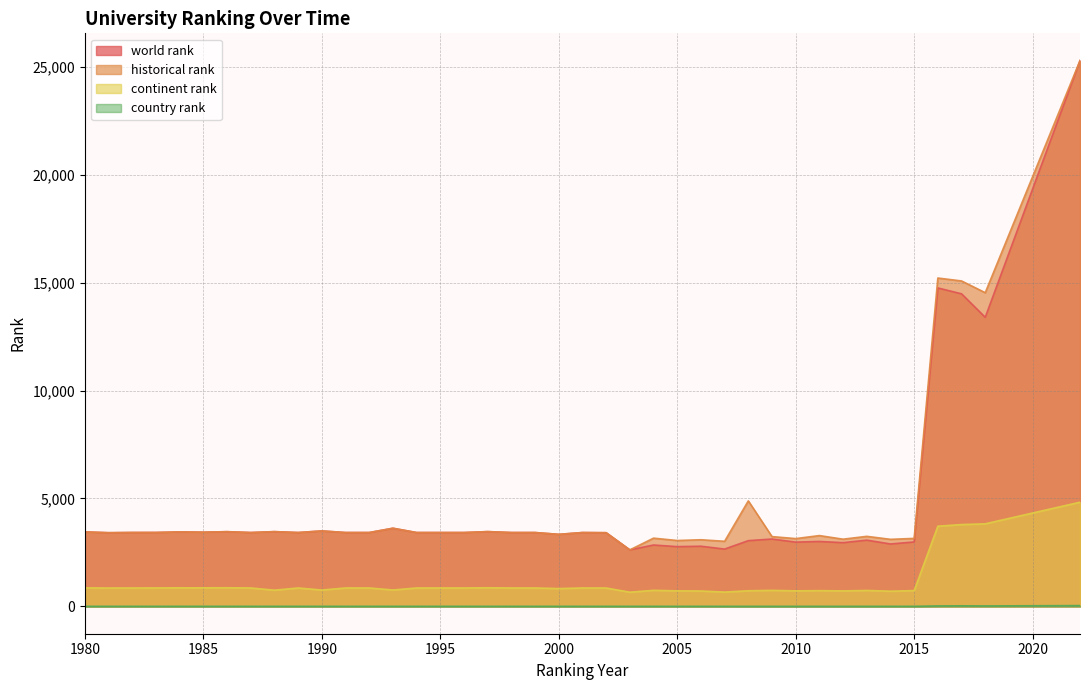

How many interior local valleys does the continent rank series have?

11